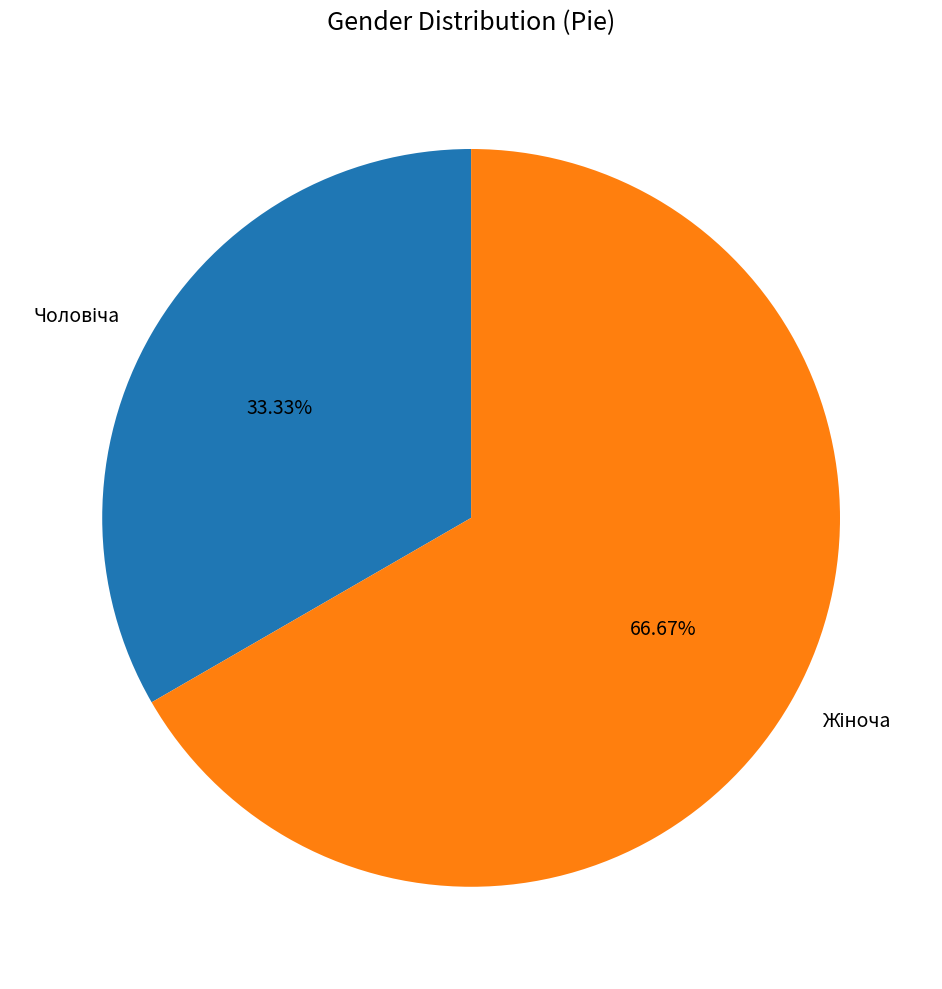

How many segments does this pie chart have?

2